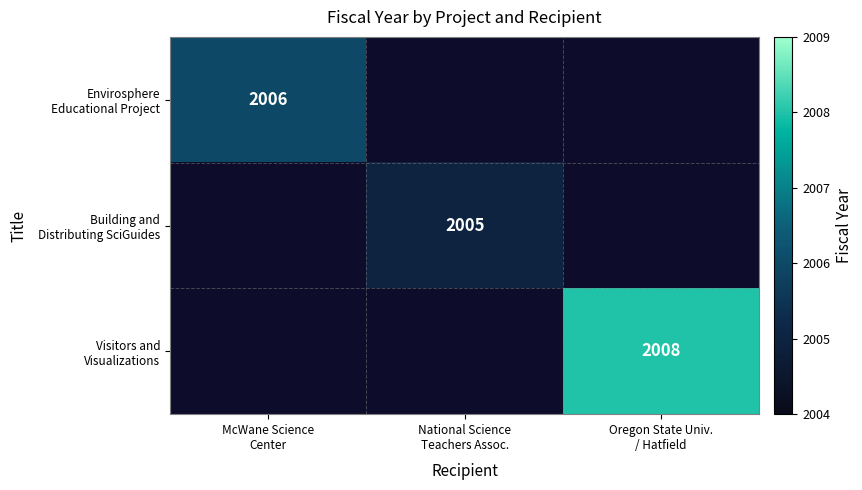

Is it true that Building and Distributing SciGuides equals 1293.2 at National Science Teachers Assoc.?

False